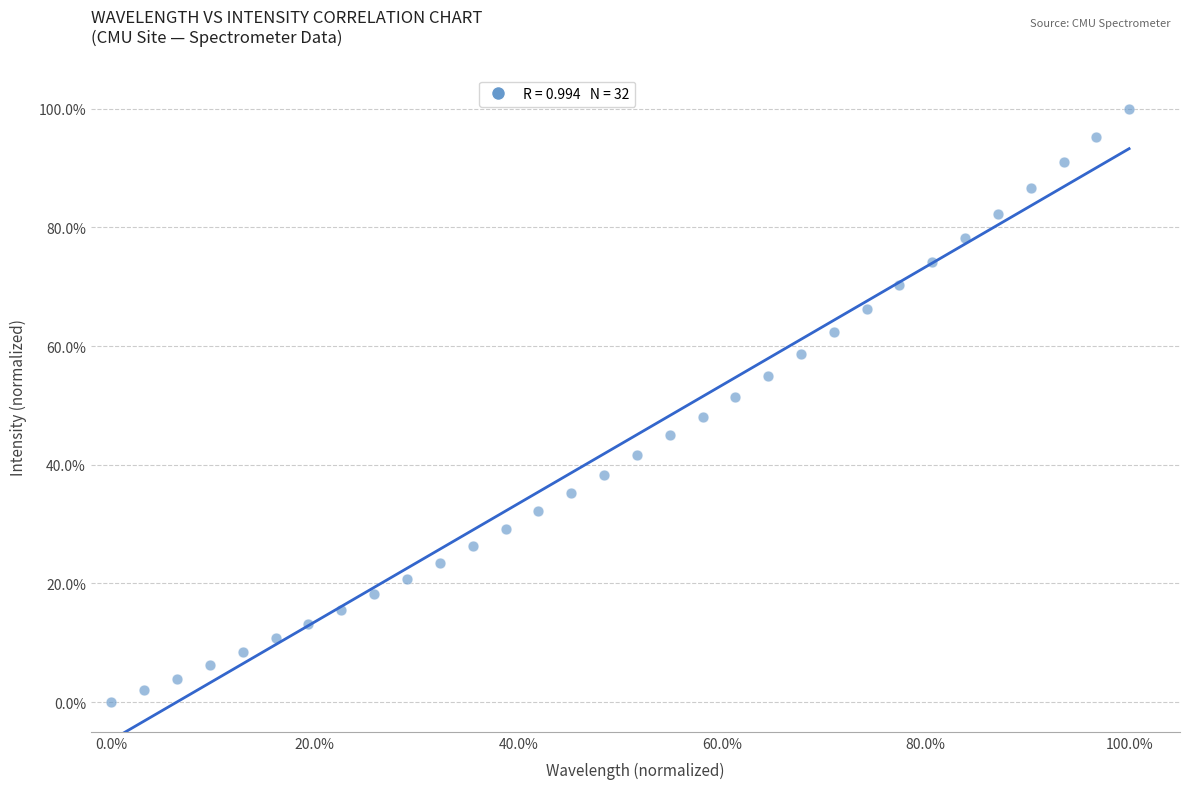

What is the range of Y values (max minus min)?

100.0